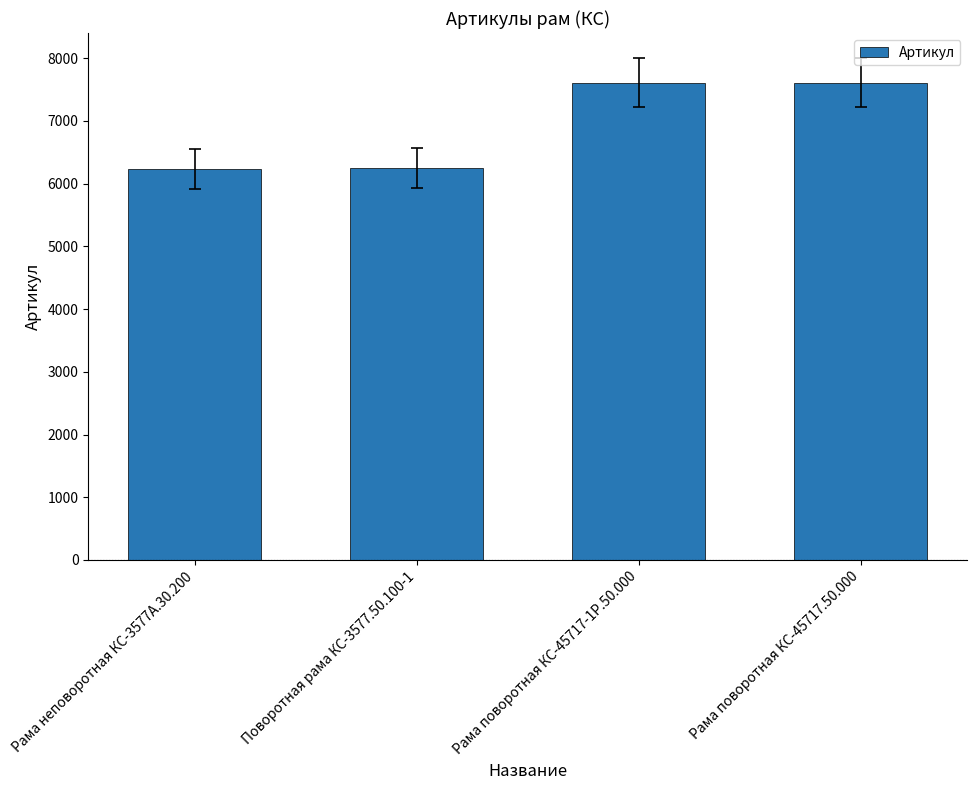

What is the smallest value displayed?

6236